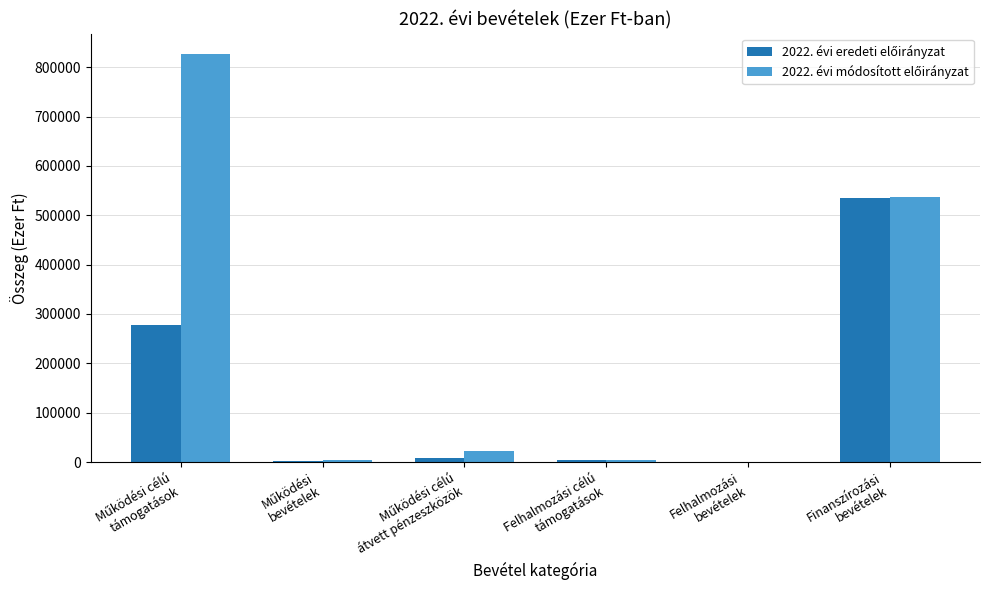

Count the number of categories in the chart.

6